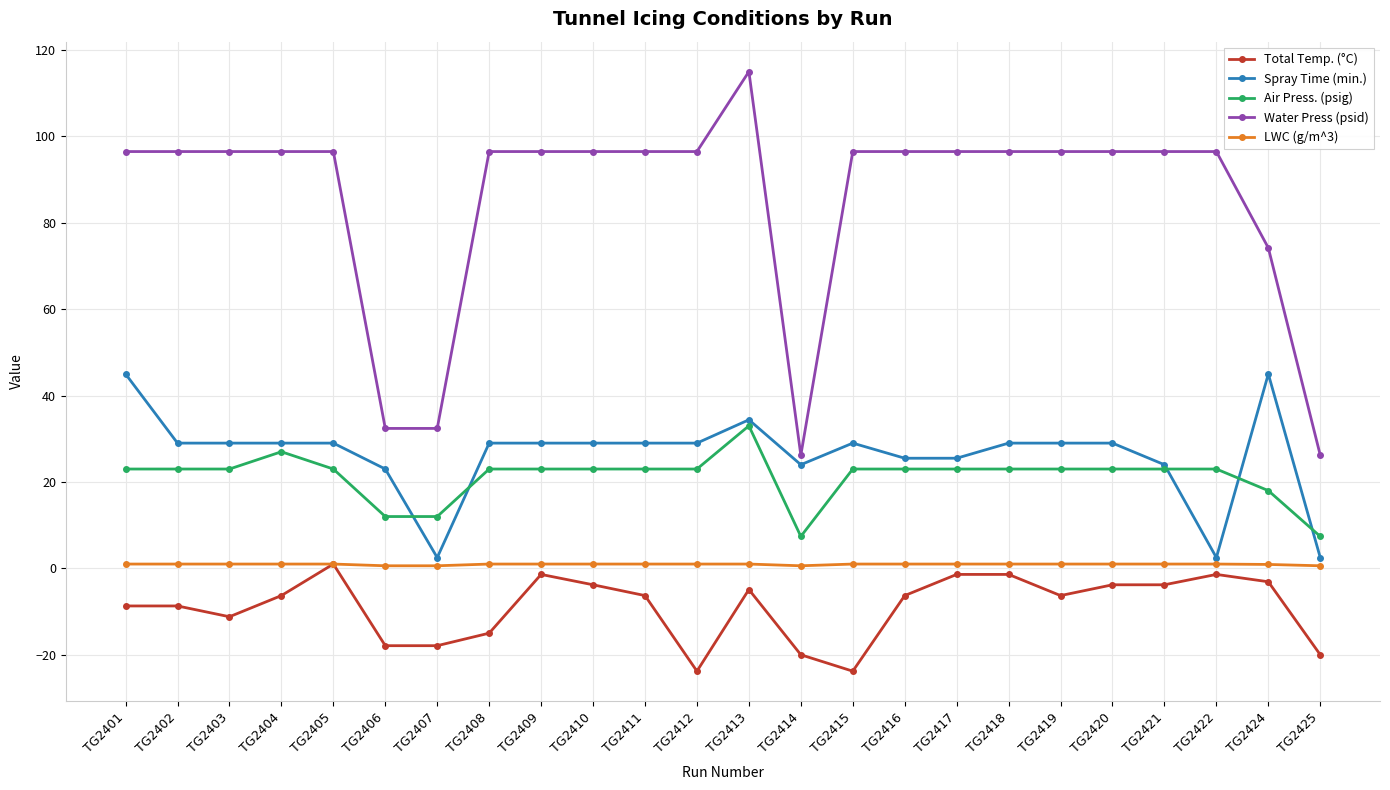

What is the value of the Air Press. (psig) point at the 22nd from the left?

23.0